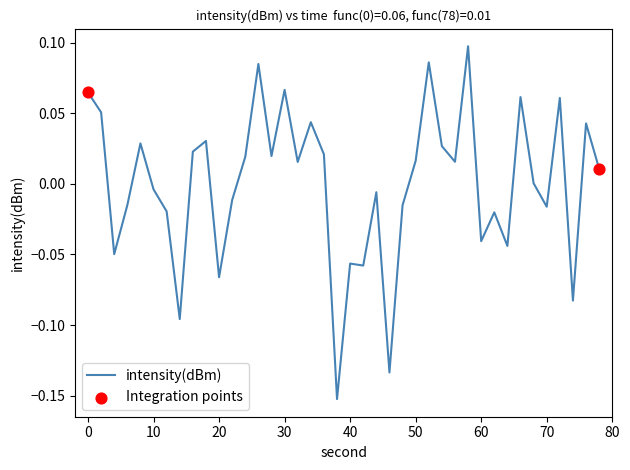

How many lines are shown in the chart?

1